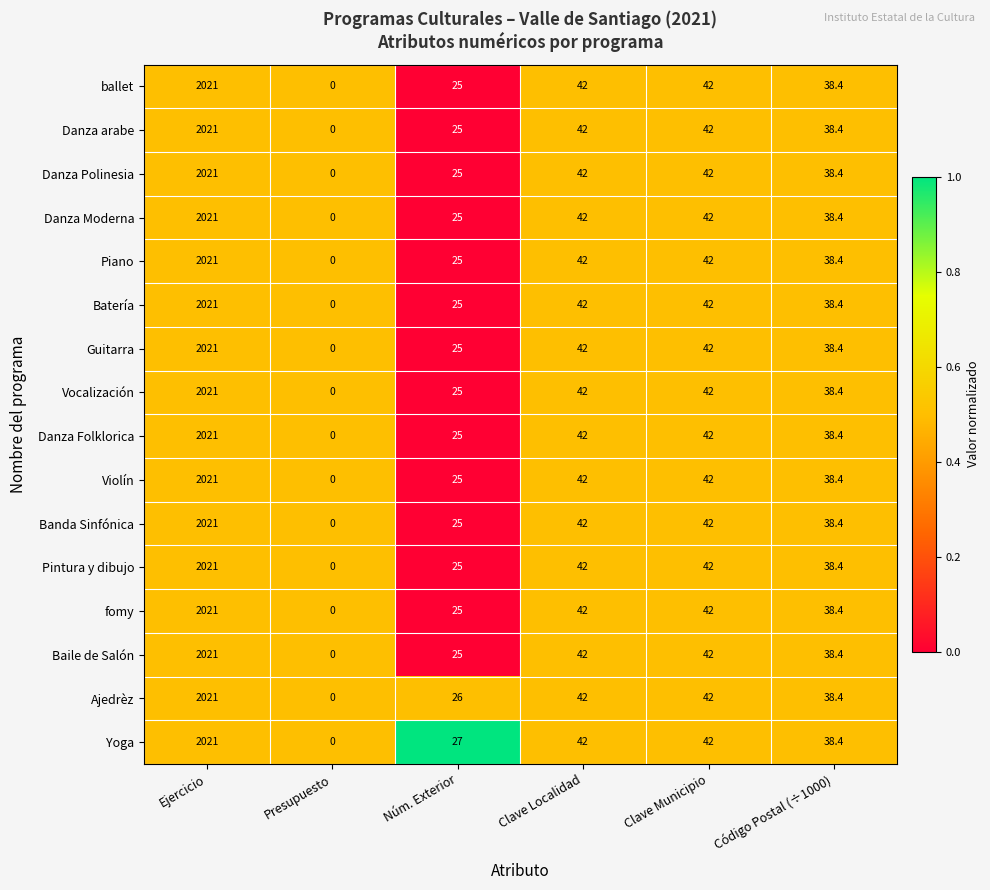

At which category is the sum across all series the highest?

Ejercicio